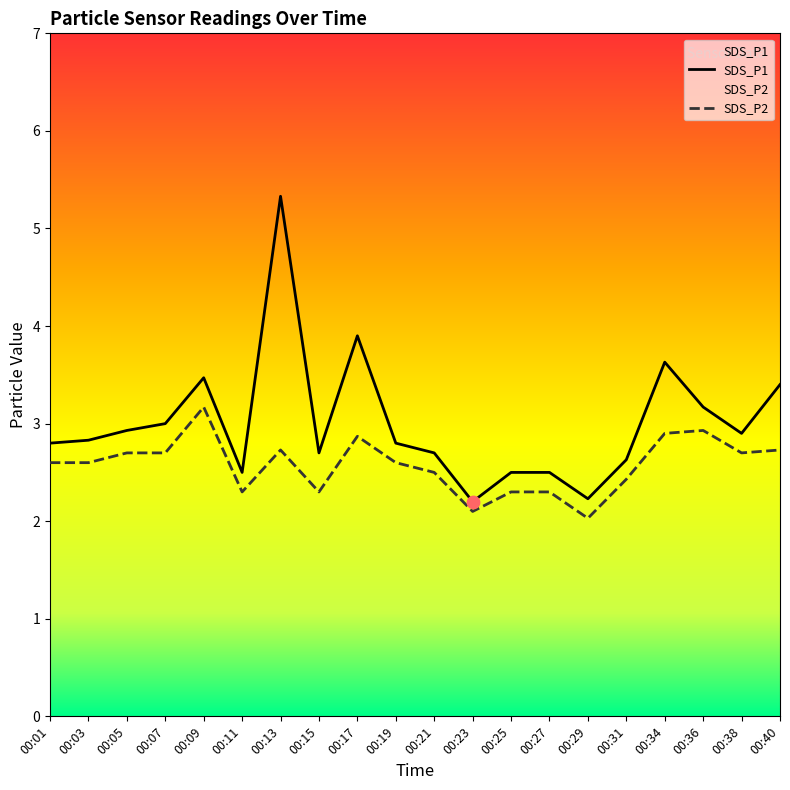

Which series has the largest Y range (max minus min)?

SDS_P1